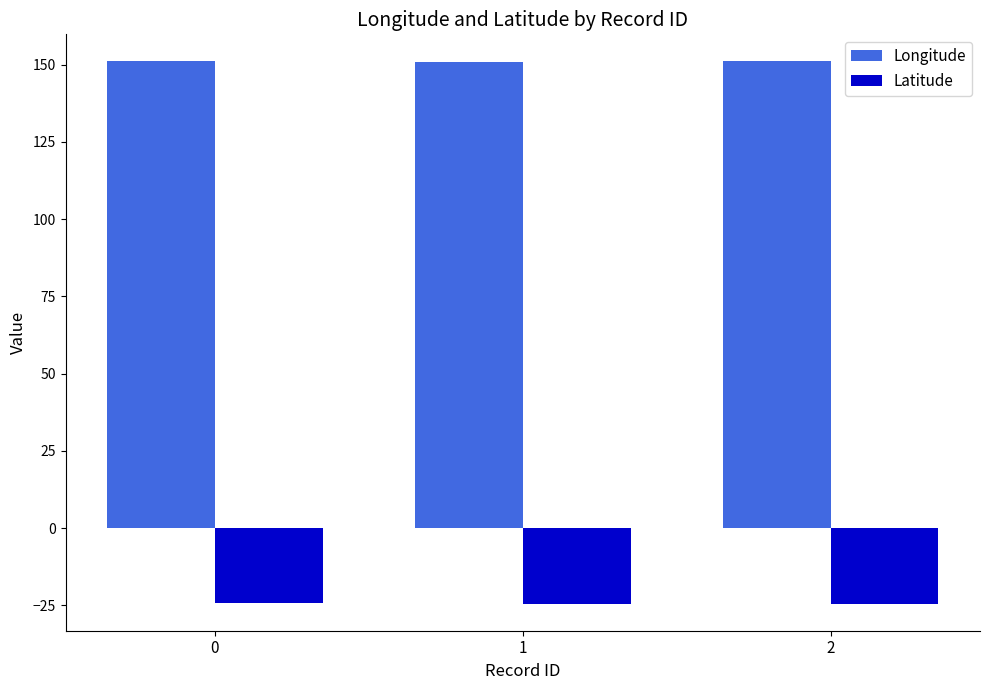

What is the spread (max minus min) of values at 1?

175.3